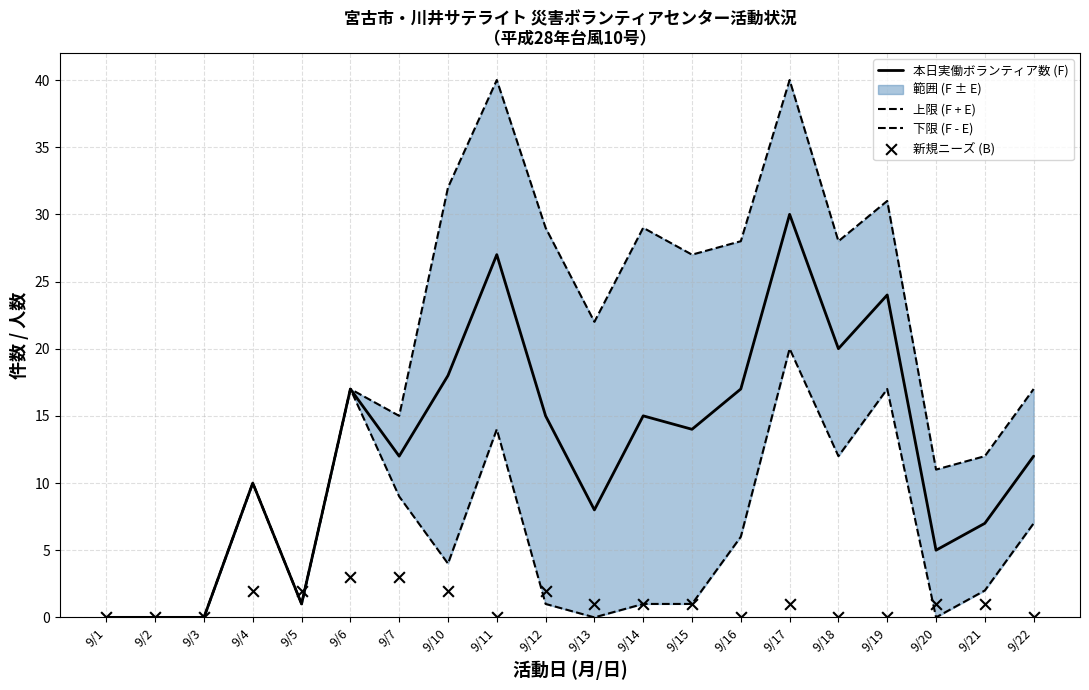

Is it true that 本日実働ボランティア数 (F) equals 18 at 9/1?

False